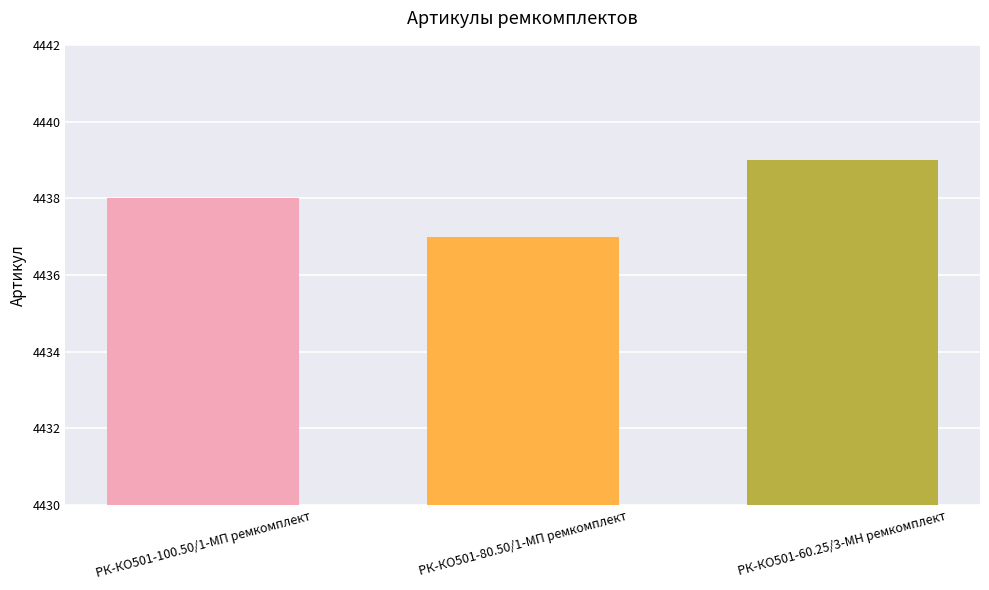

What is the difference between the maximum and minimum values?

2